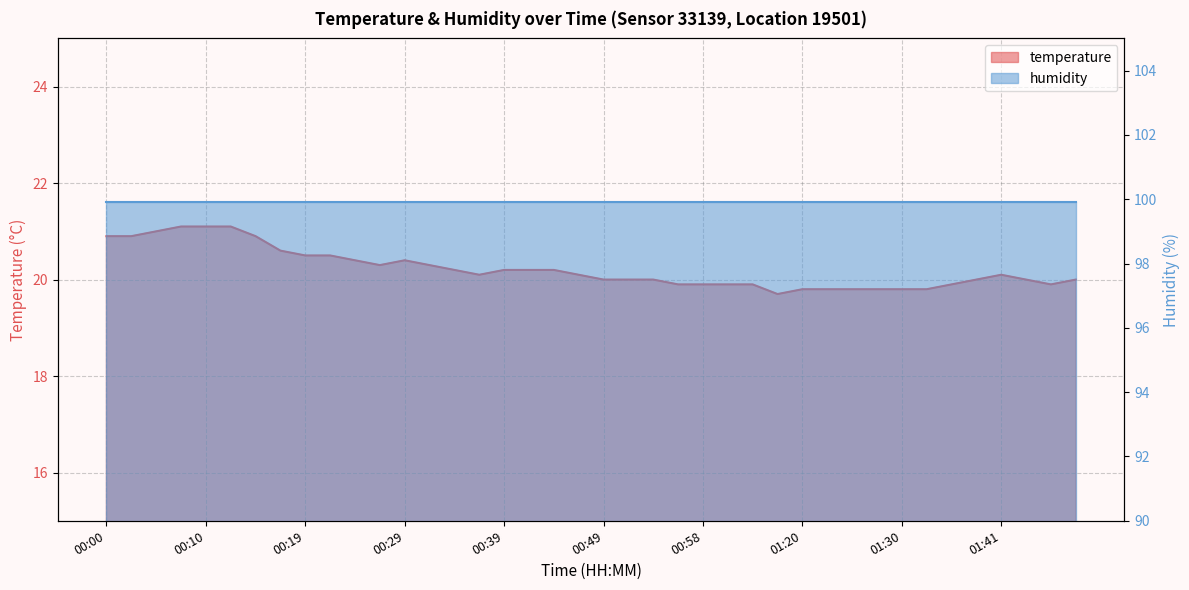

Which category has the lowest value across all series?

01:18